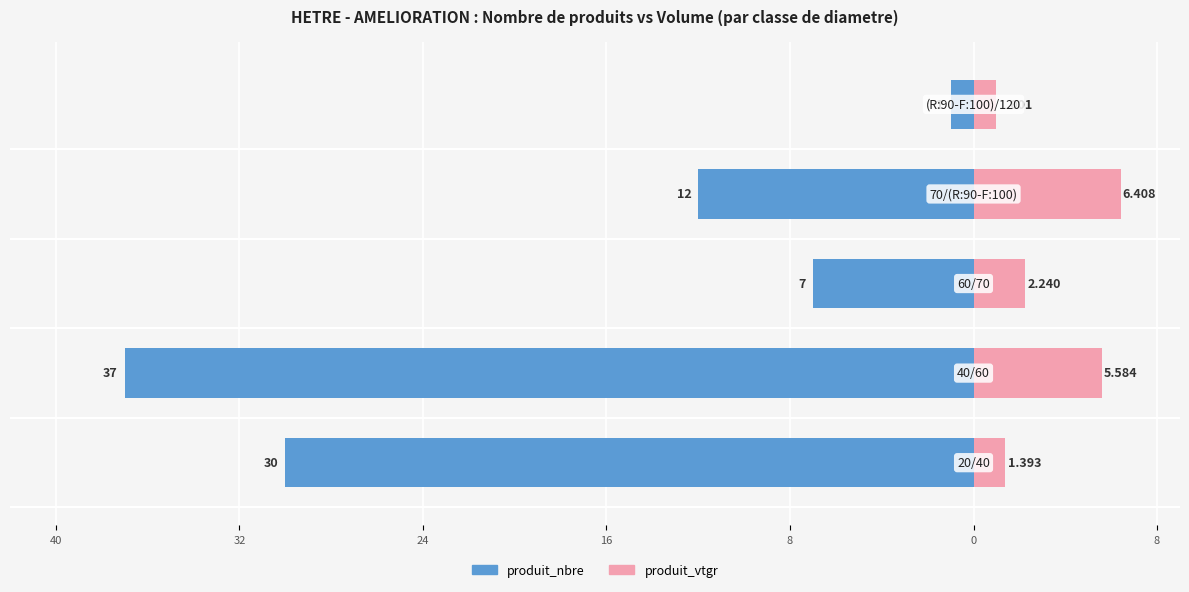

Reading left to right, extract all data points from this chart.

produit_nbre: -30.0	-37.0	-7.0	-12.0	-1.0
produit_vtgr: 1.4	5.6	2.2	6.4	1.0